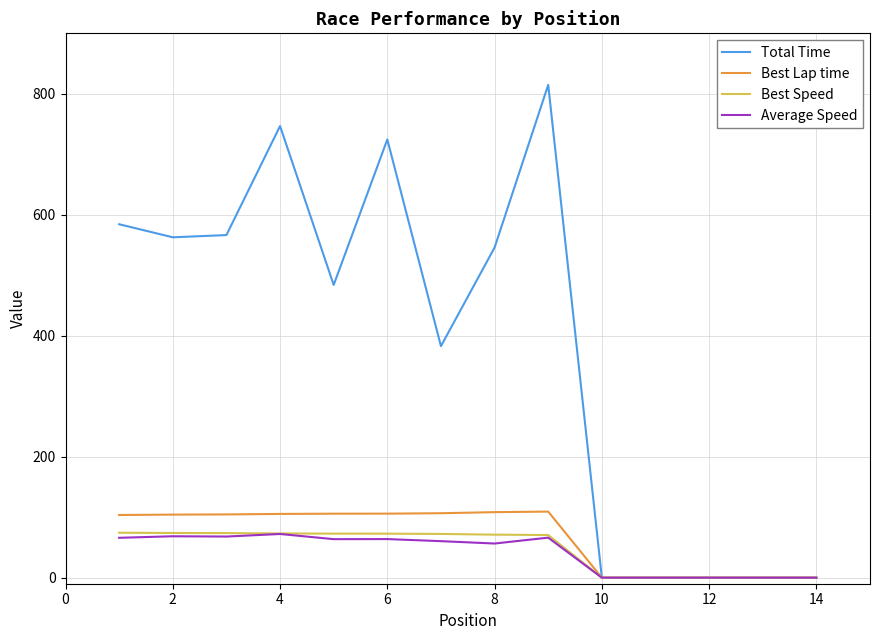

Which series has the largest total across all categories?

Total Time